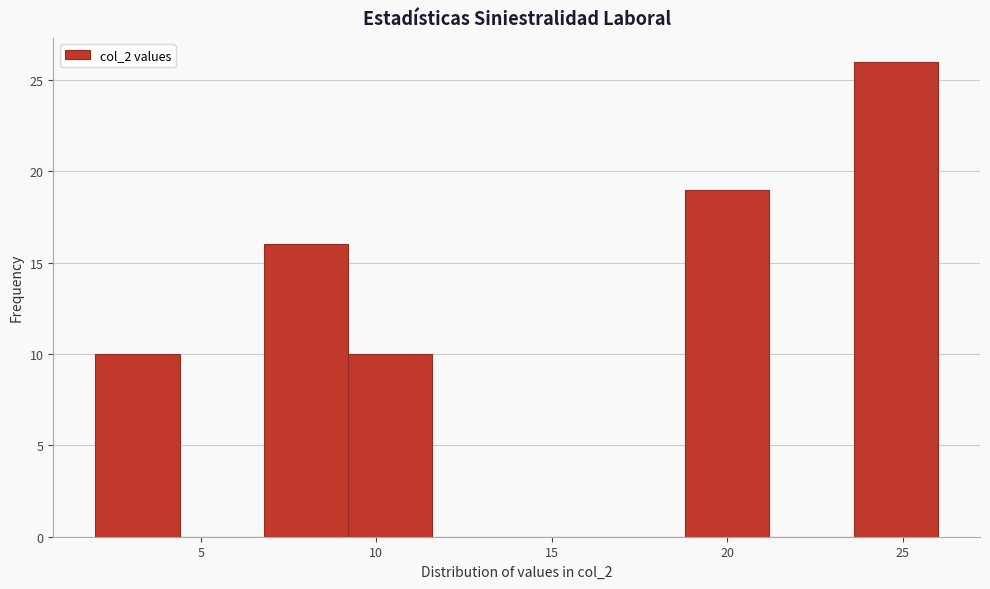

How tall is the bar that spans 23.6 to 26.0 on the x-axis? Neither the bar edges nor the heights are printed on the chart, so give them approximately, as read against the axes.

26